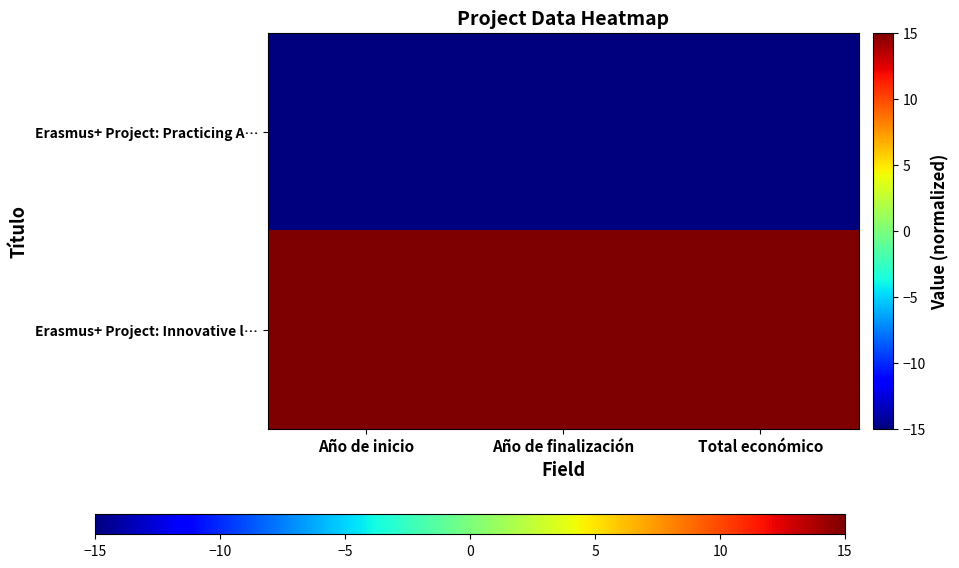

How many series are shown in this chart?

2